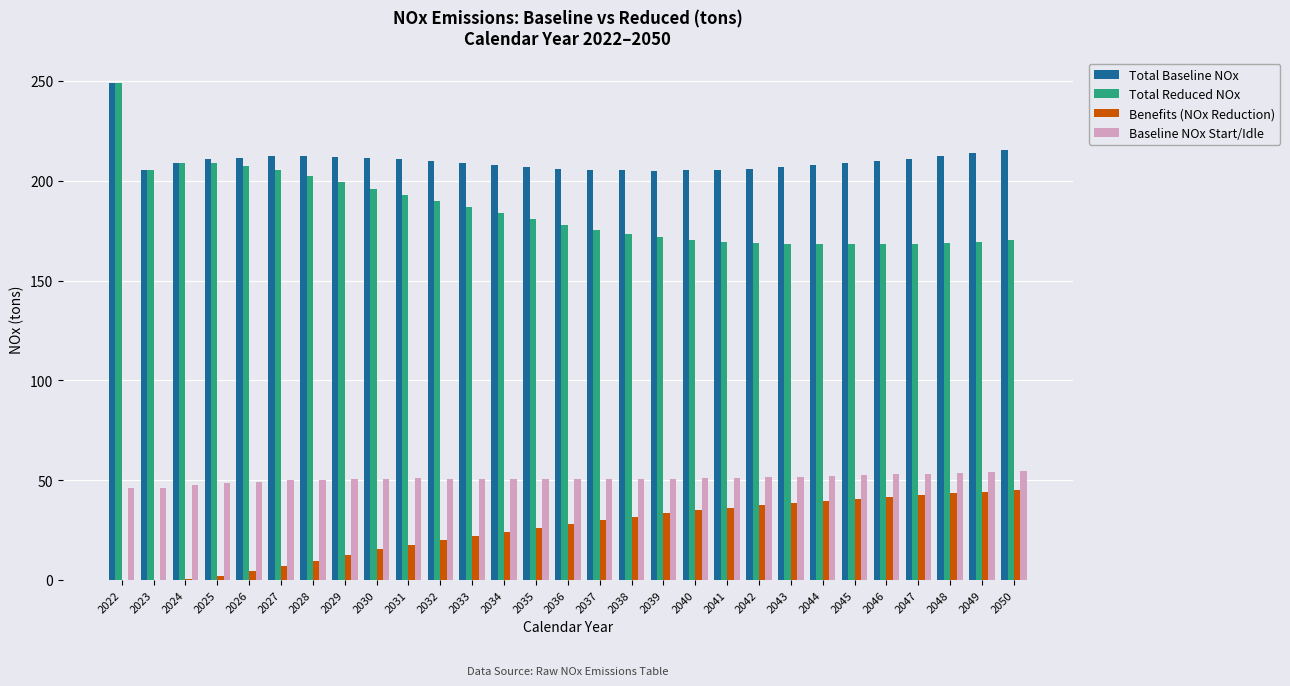

Which series has the largest total across all categories?

Total Baseline NOx